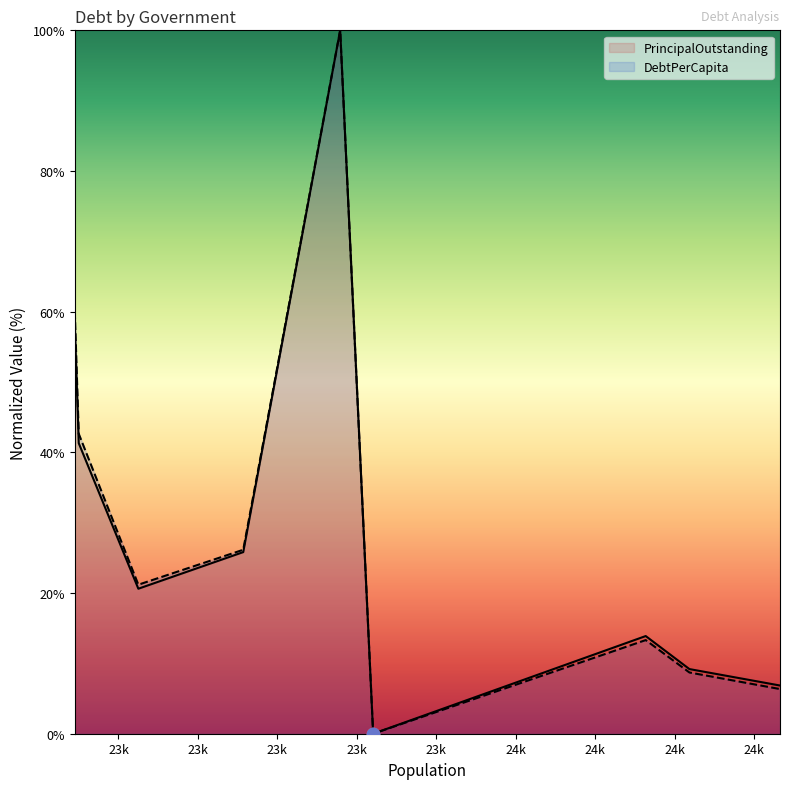

What is the greatest value displayed?

100.0